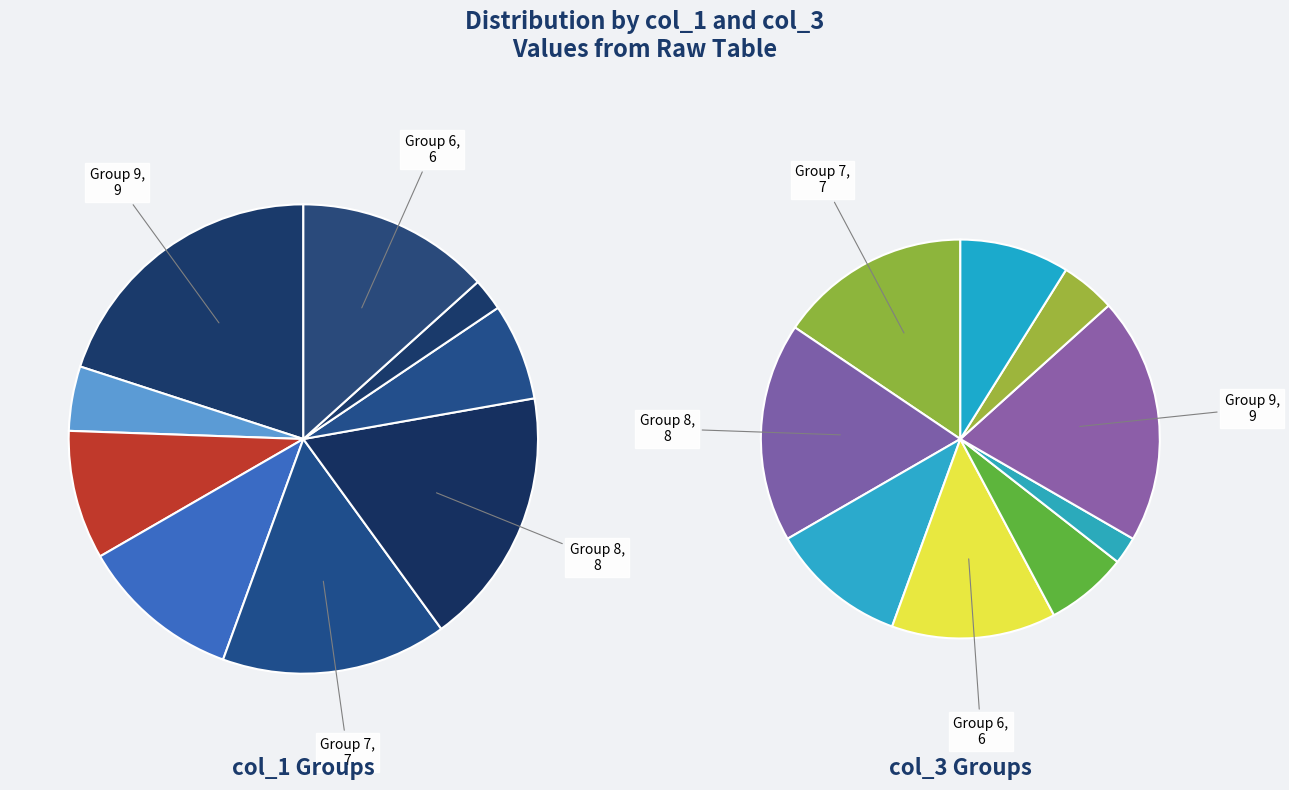

What percentage is the 3 slice, to the nearest percent?

7%